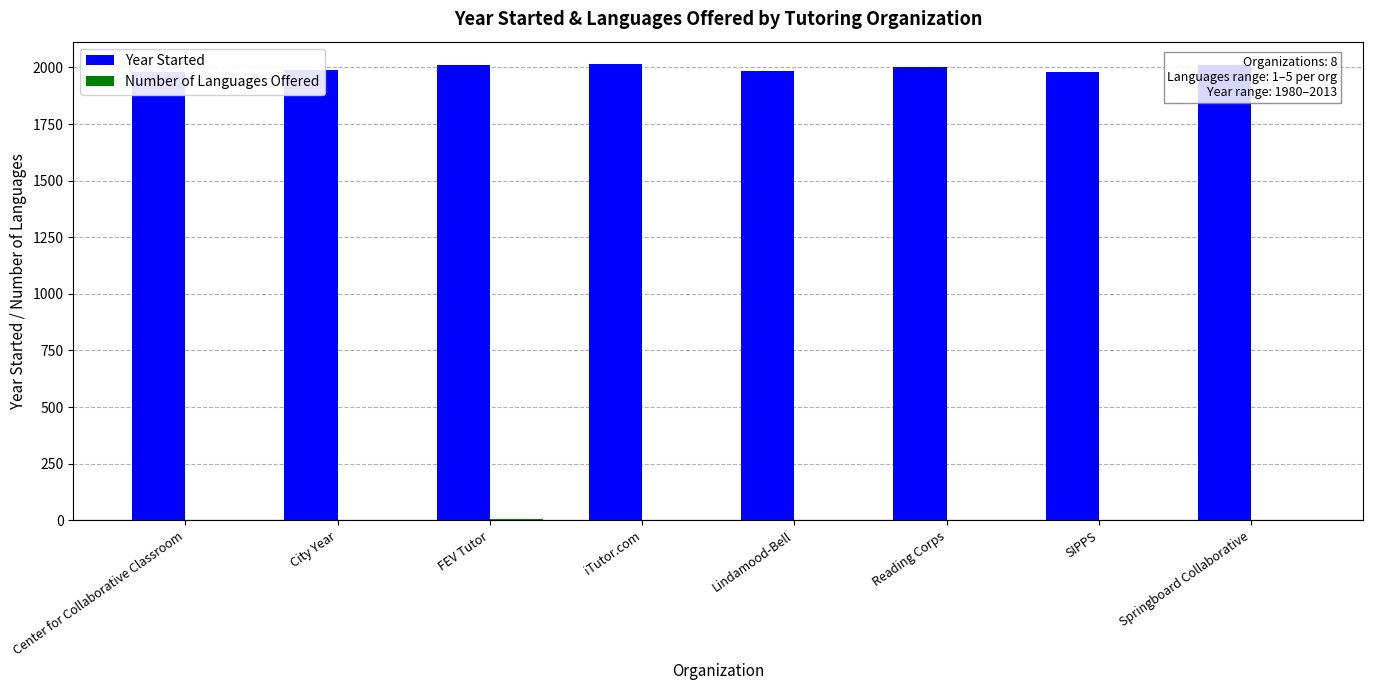

Reading left to right, list all the values displayed in this chart.

Year Started: Center for Collaborative Classroom=1980	City Year=1988	FEV Tutor=2010	iTutor.com=2013	Lindamood-Bell=1986	Reading Corps=2003	SIPPS=1980	Springboard Collaborative=2012
Number of Languages Offered: Center for Collaborative Classroom=1	City Year=1	FEV Tutor=5	iTutor.com=2	Lindamood-Bell=1	Reading Corps=1	SIPPS=1	Springboard Collaborative=1